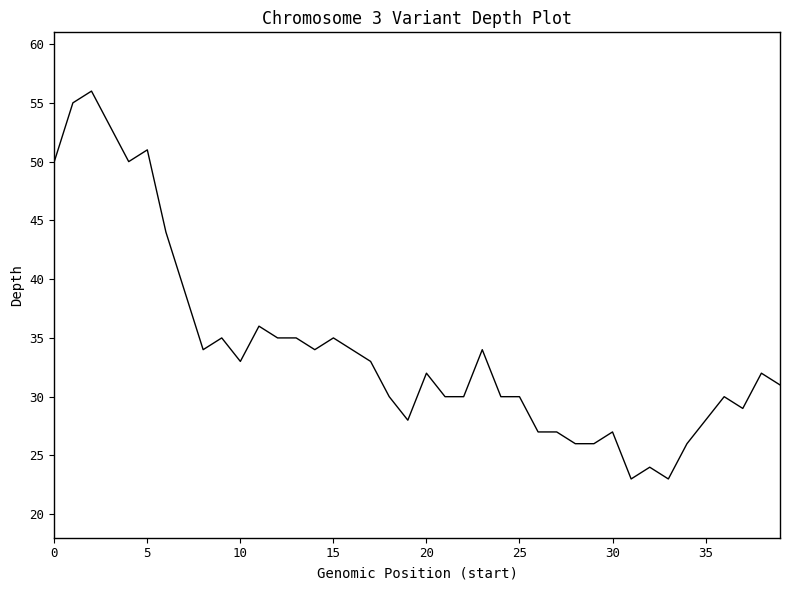

What is the greatest value displayed?

56